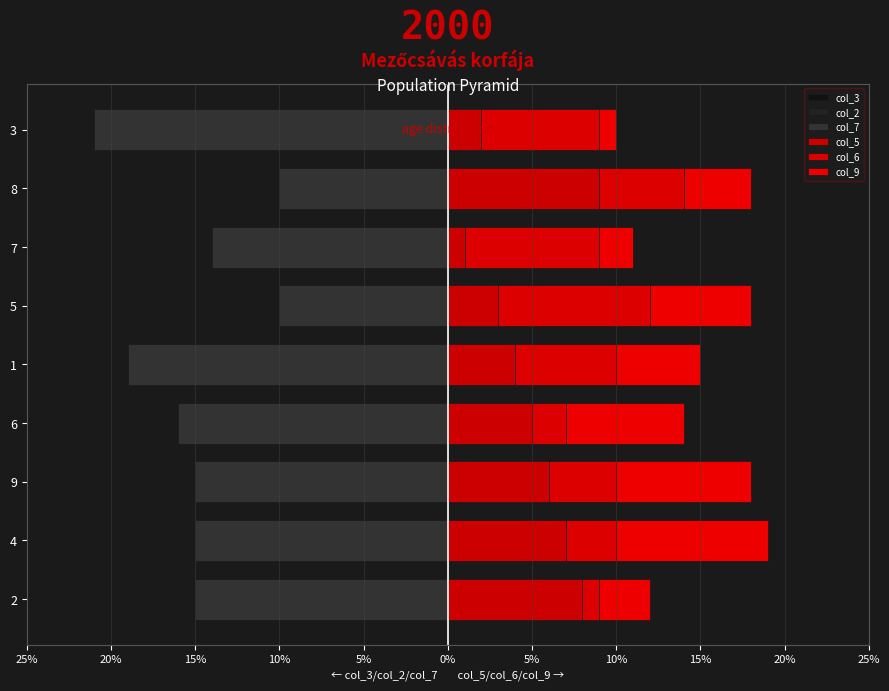

How many values in the col_6 series exceed 5?

4